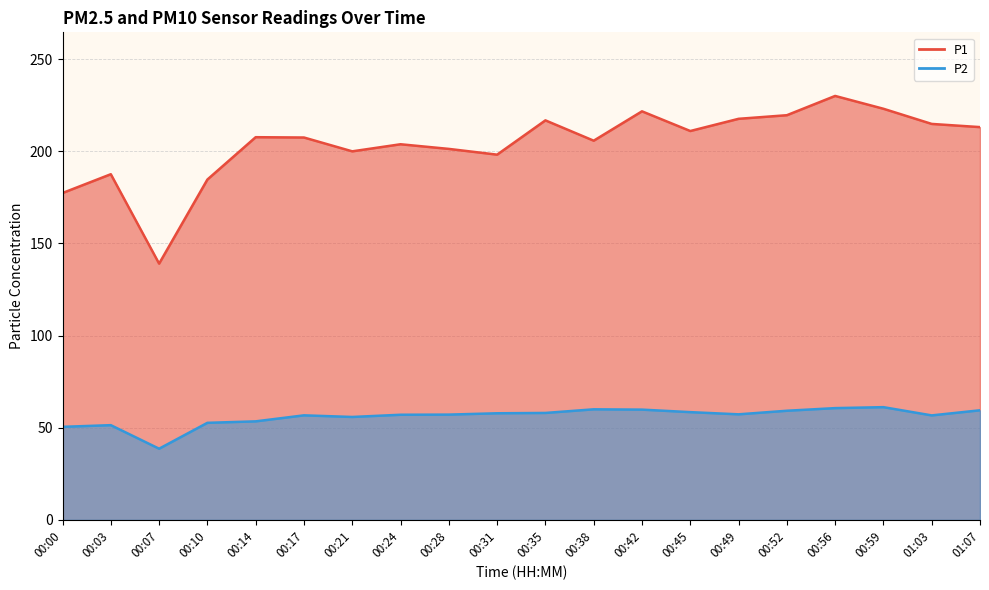

The value of P2 at 00:49 is 57.3. True or false?

True